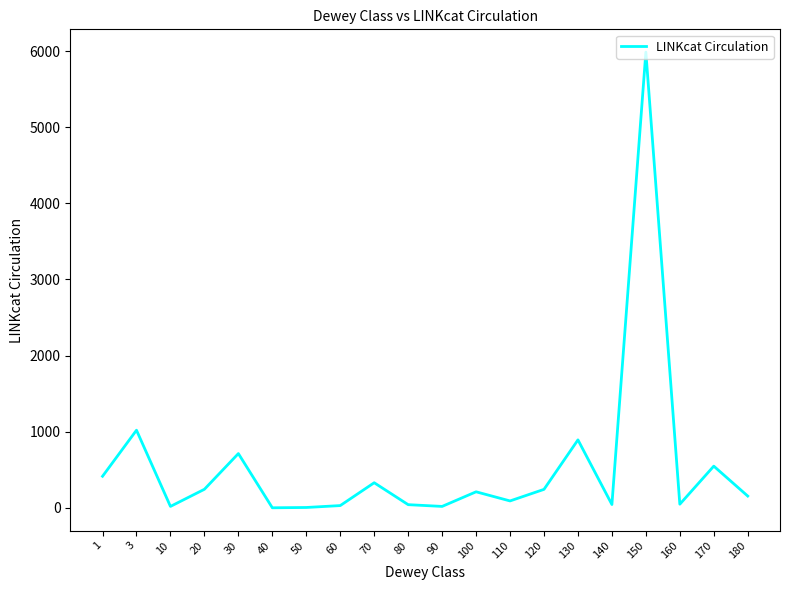

Does the chart have visible grid lines?

No